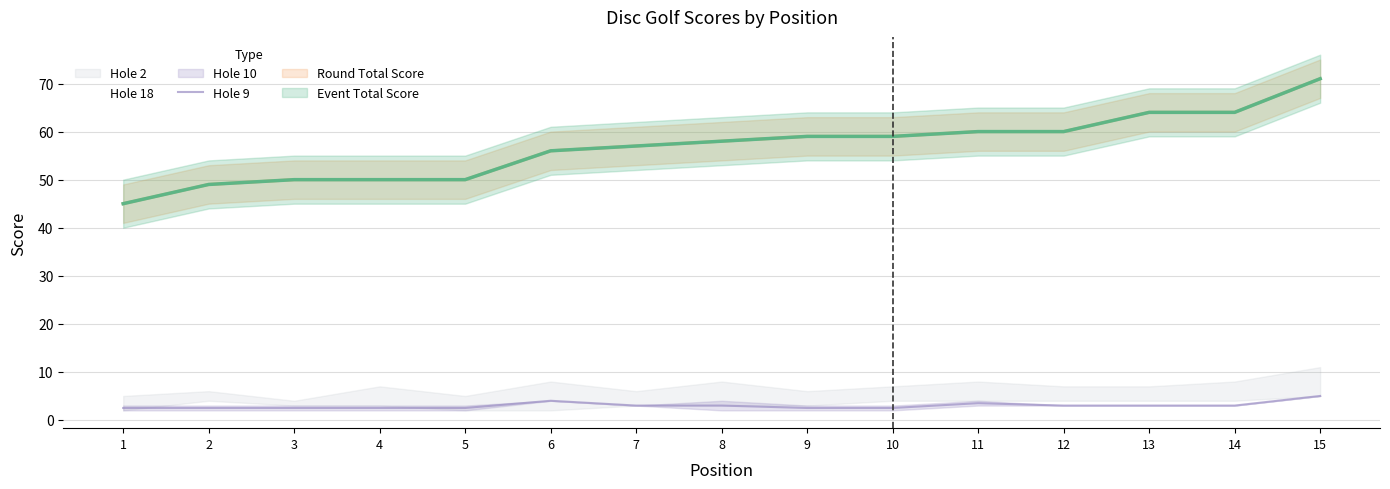

What is the difference between the values at 12 and 10?

0.5